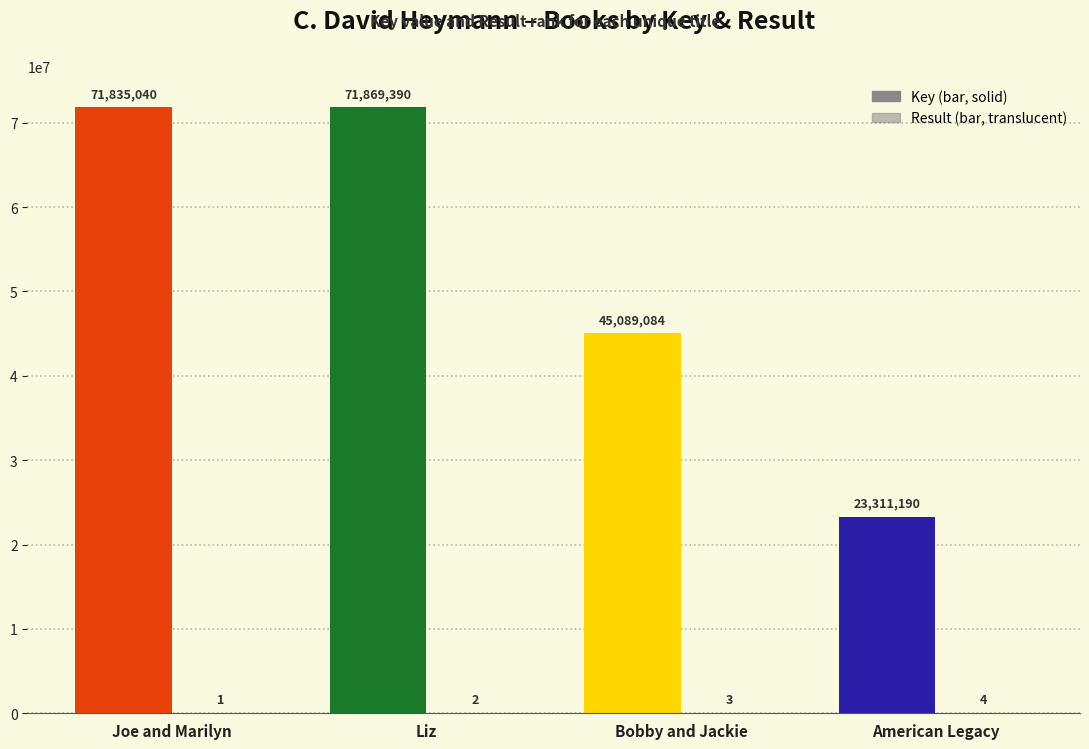

Are the bars grouped side by side (vs. stacked)?

Yes